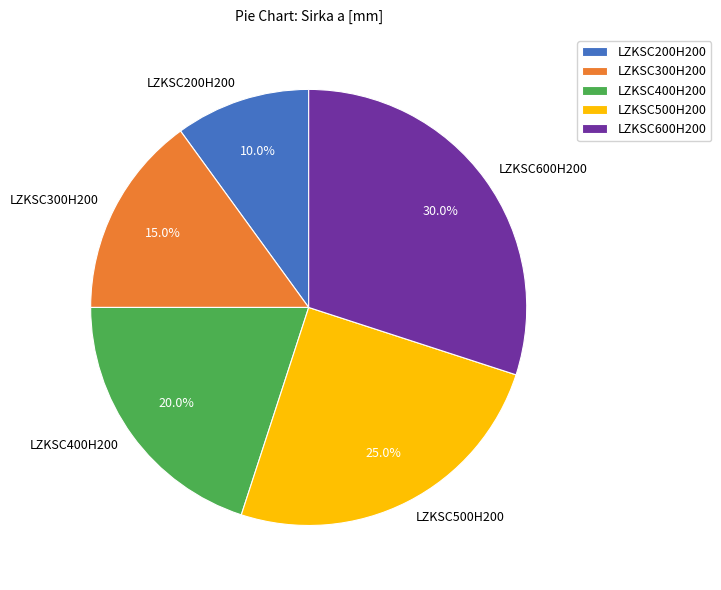

To the nearest percent, what percentage of the pie is LZKSC300H200?

15%